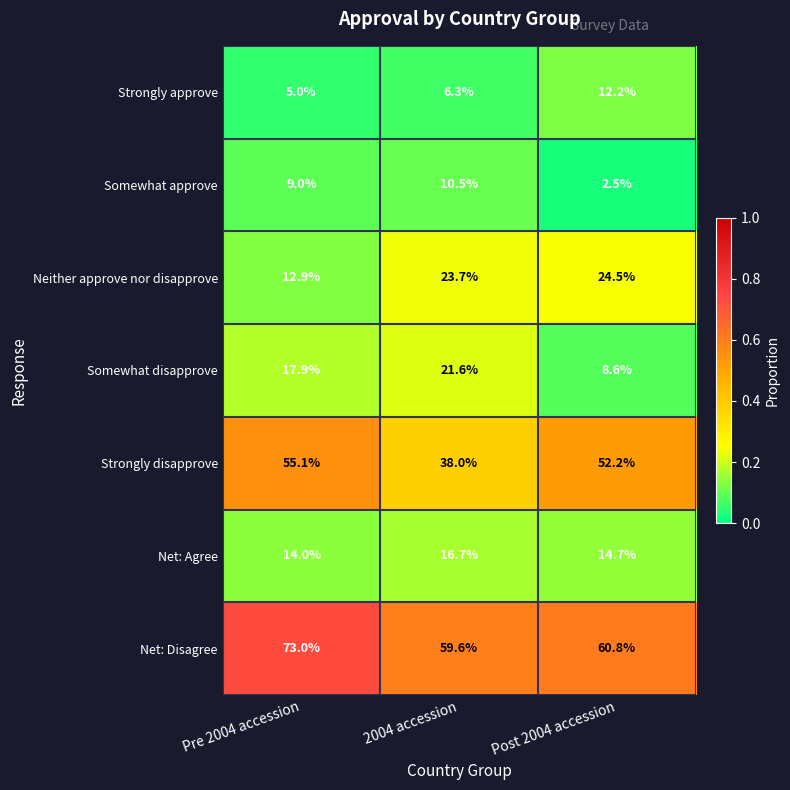

Reading left to right, extract all data points from this chart.

Strongly approve: Pre 2004 accession=5.0	2004 accession=6.3	Post 2004 accession=12.2
Somewhat approve: Pre 2004 accession=9.0	2004 accession=10.5	Post 2004 accession=2.5
Neither approve nor disapprove: Pre 2004 accession=12.9	2004 accession=23.7	Post 2004 accession=24.5
Somewhat disapprove: Pre 2004 accession=17.9	2004 accession=21.6	Post 2004 accession=8.6
Strongly disapprove: Pre 2004 accession=55.1	2004 accession=38.0	Post 2004 accession=52.2
Net: Agree: Pre 2004 accession=14.0	2004 accession=16.7	Post 2004 accession=14.7
Net: Disagree: Pre 2004 accession=73.0	2004 accession=59.6	Post 2004 accession=60.8